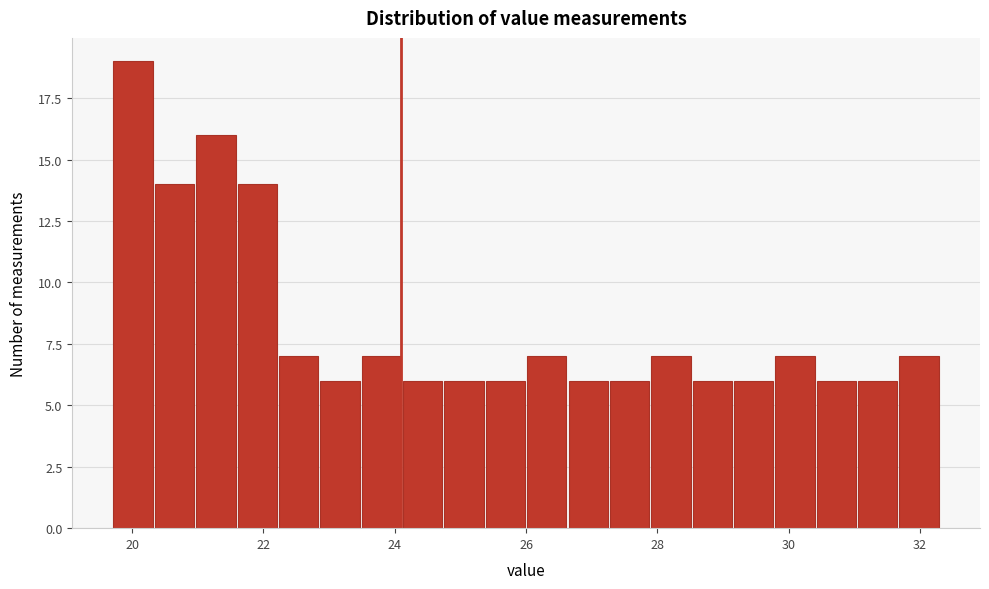

Read against the x-axis, roughly where is the centre of the tallest bar?

20.0